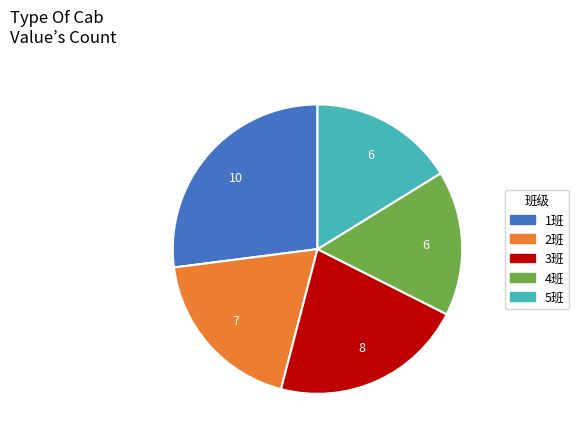

Approximately how many times larger is the value at 4班 compared to 5班?

1.0